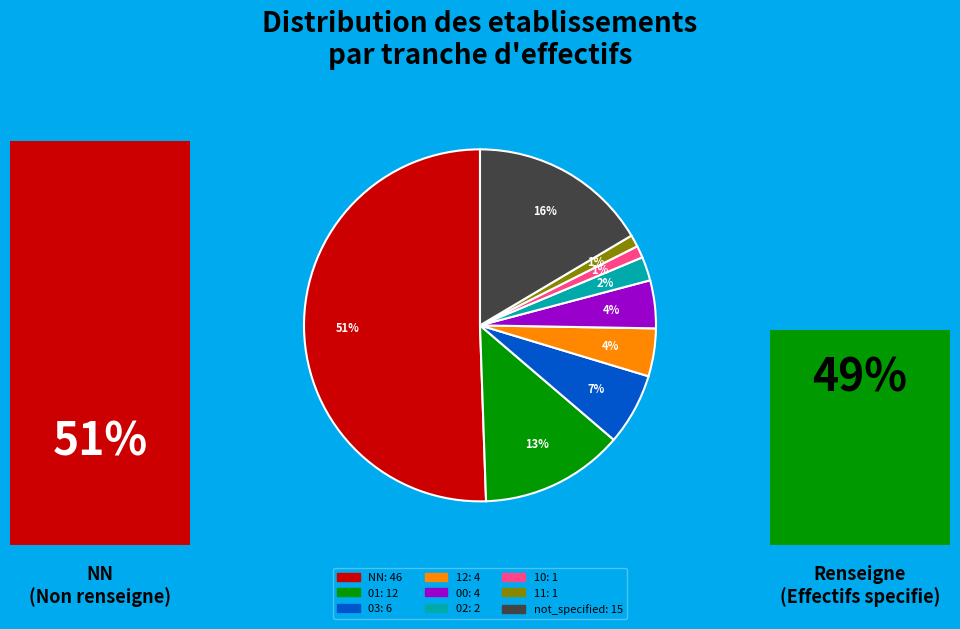

How many segments does this pie chart have?

9